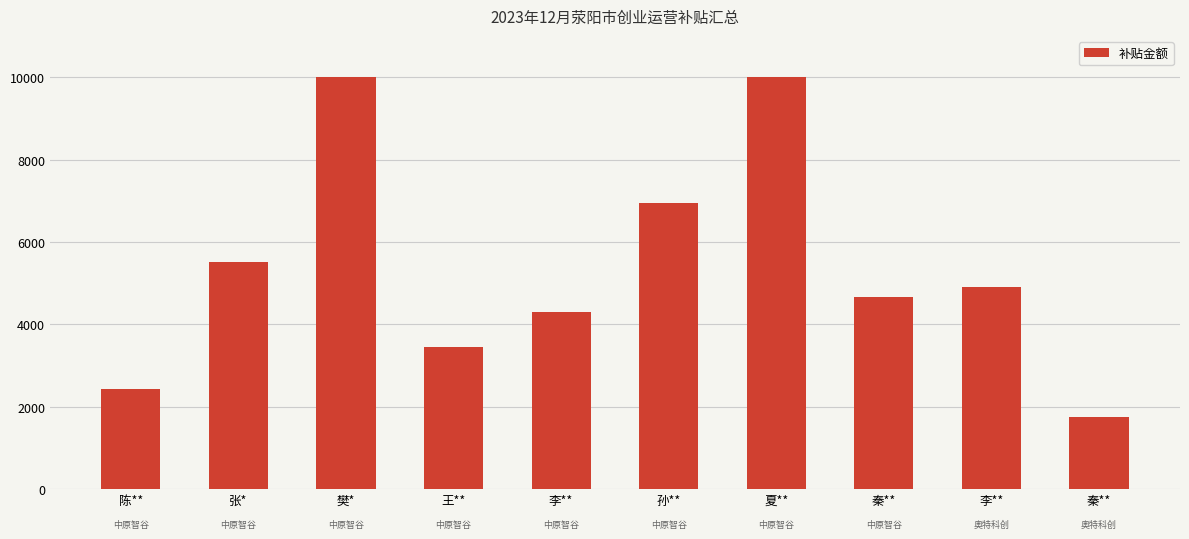

How many distinct data groups are displayed?

1